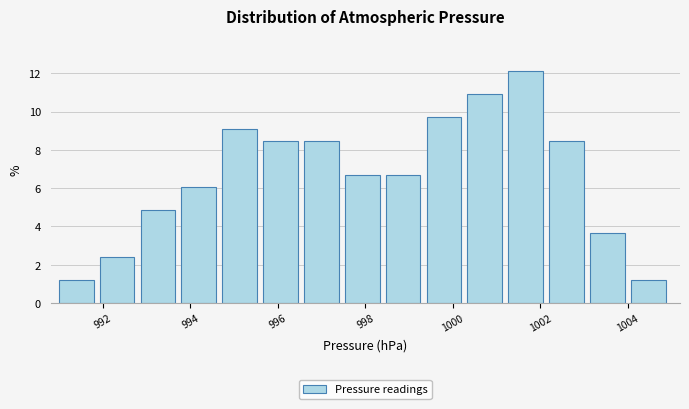

How tall is the bar that spans 995.6 to 996.6 on the x-axis? Neither the bar edges nor the heights are printed on the chart, so give them approximately, as read against the axes.

8.4